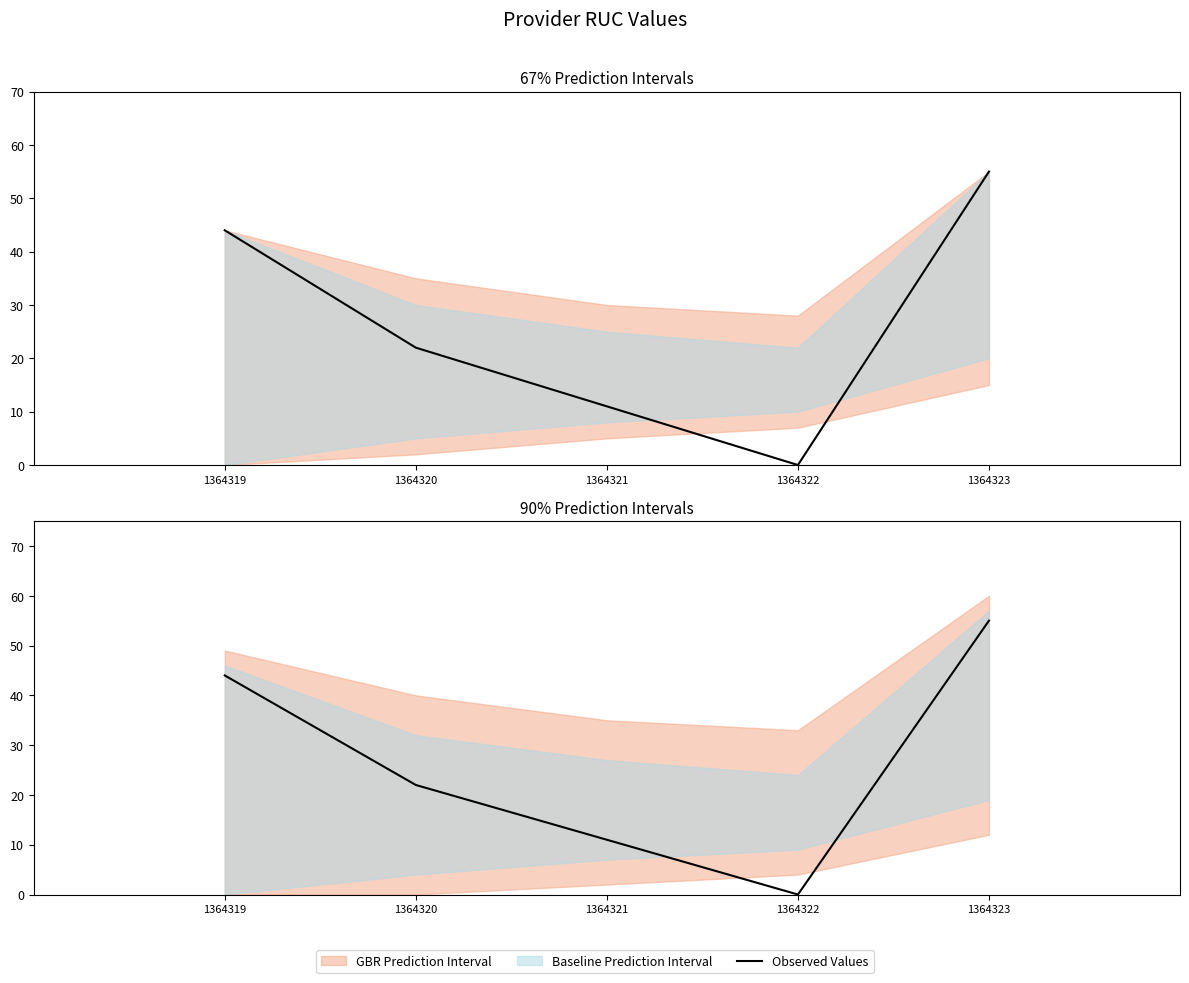

What is the average value?

26